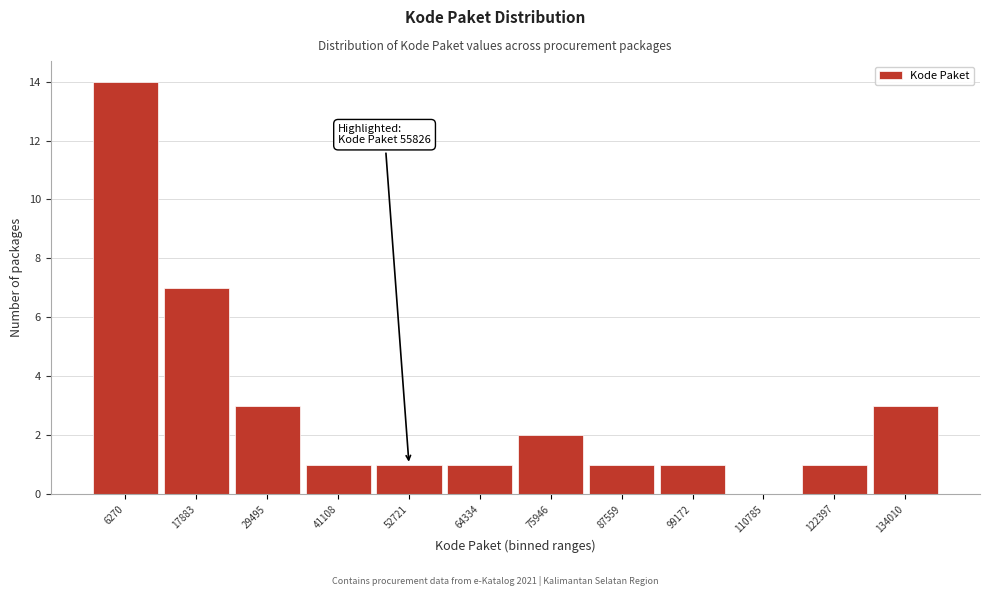

Which range on the x-axis has the tallest bar?

0 to 12000